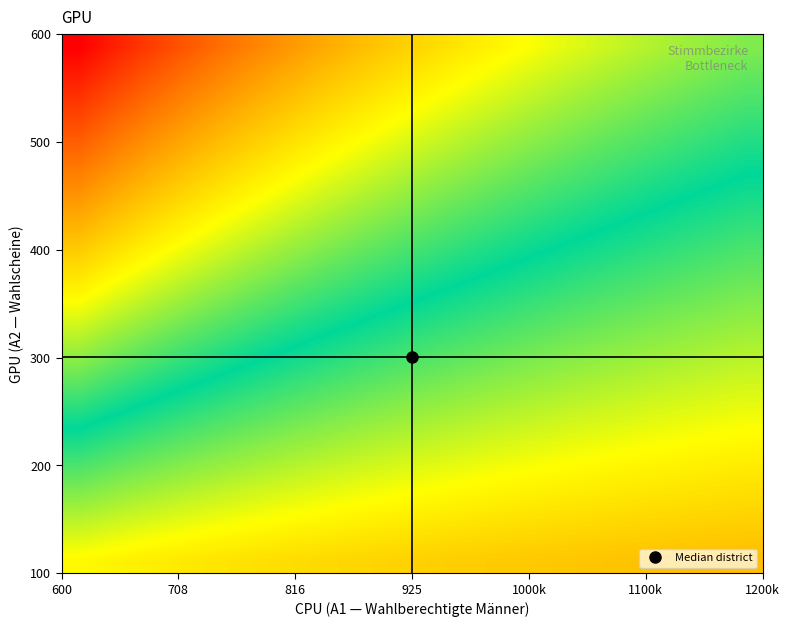

Count the number of categories in the chart.

20